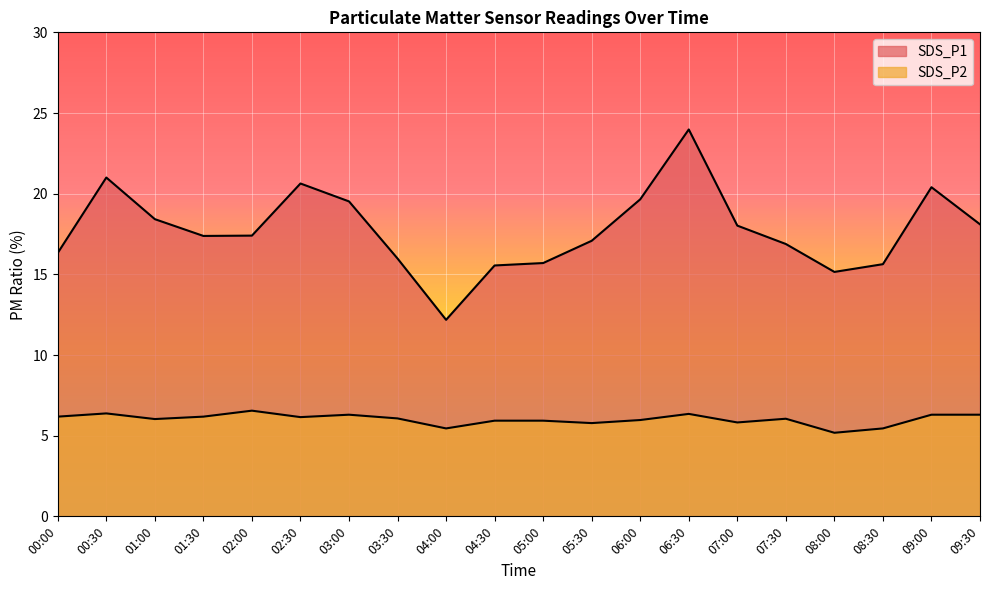

Between 09:00 and 05:00, which is larger?

09:00